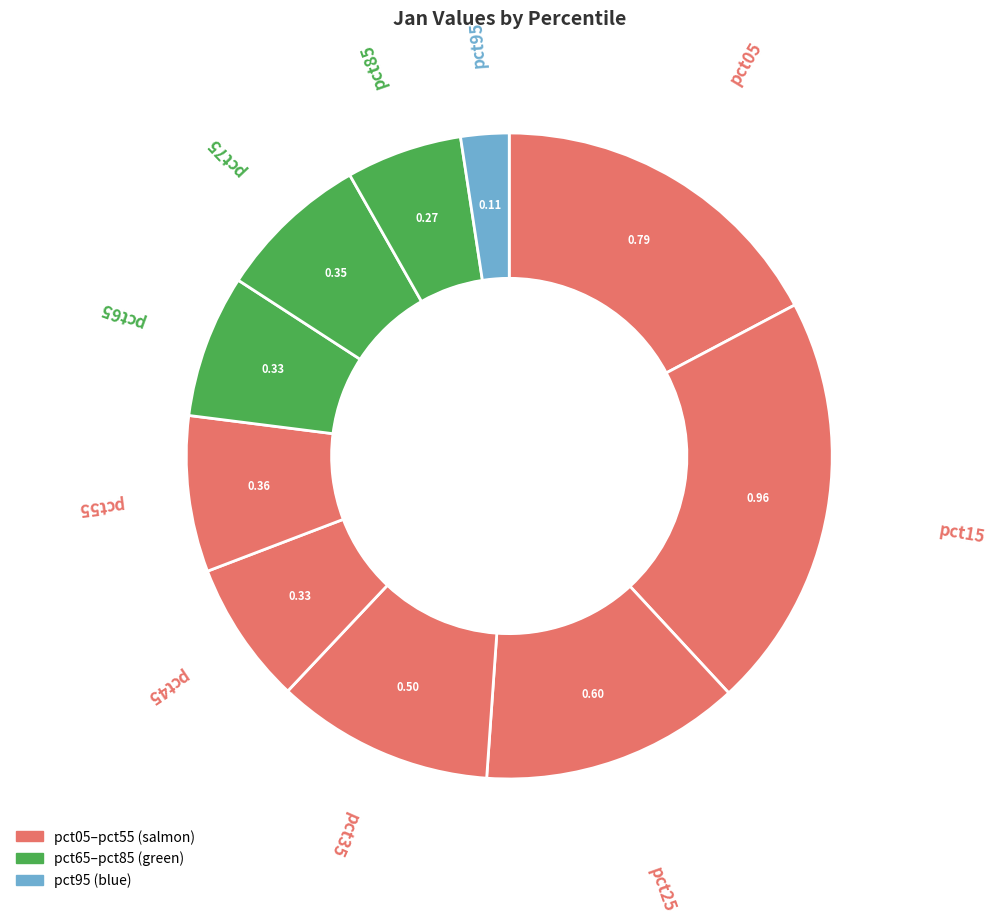

What is the change in value from pct05 to pct65?

-0.5